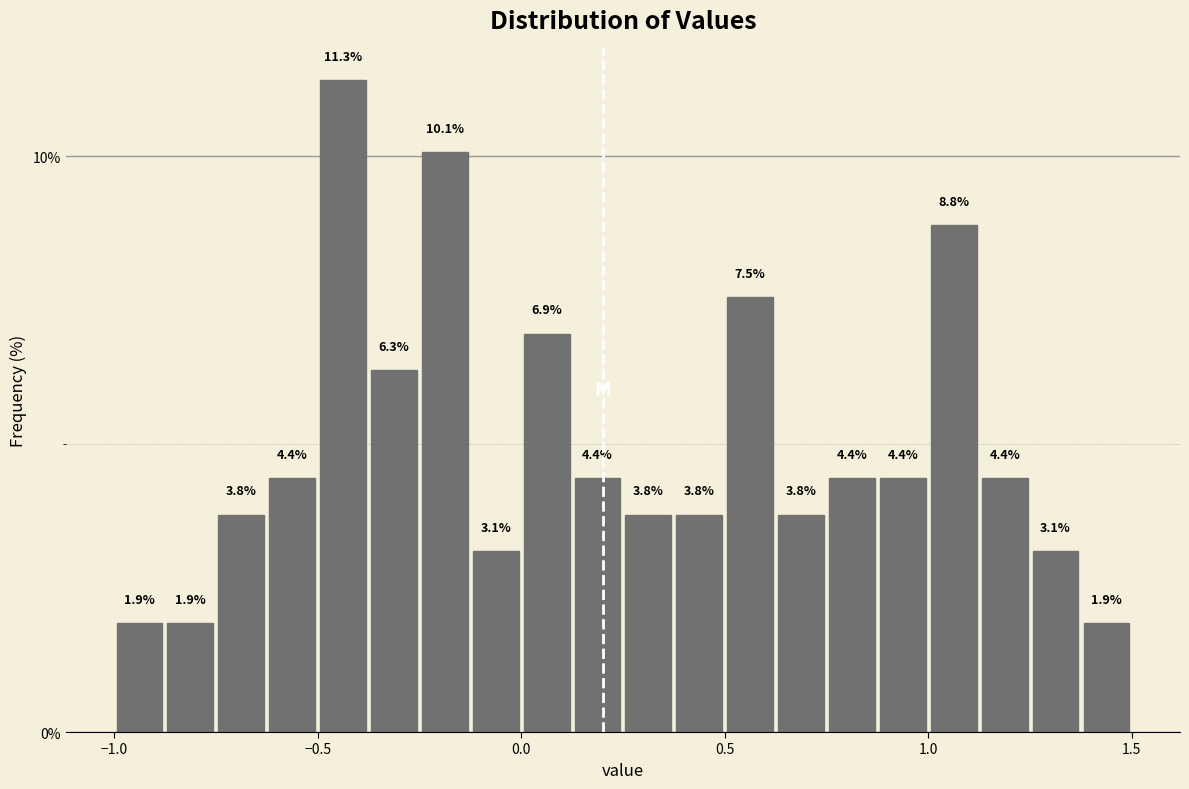

Read against the x-axis, roughly where is the centre of the tallest bar?

-0.45